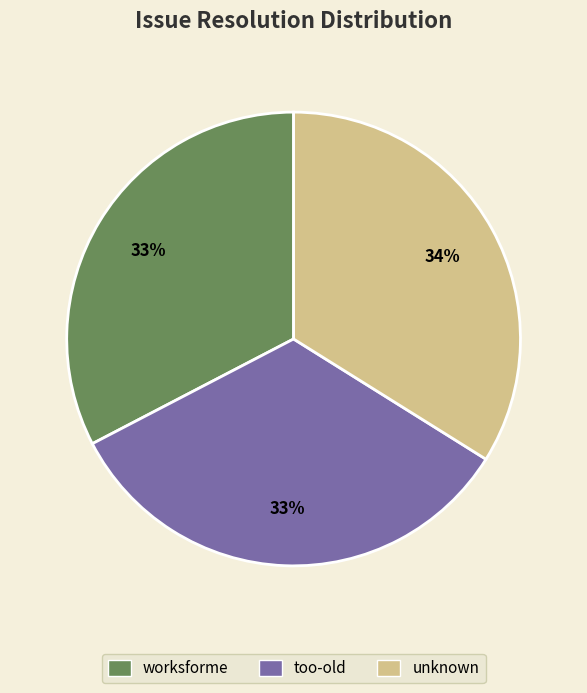

To the nearest percent, what is the difference between the unknown and worksforme slice percentages?

1%